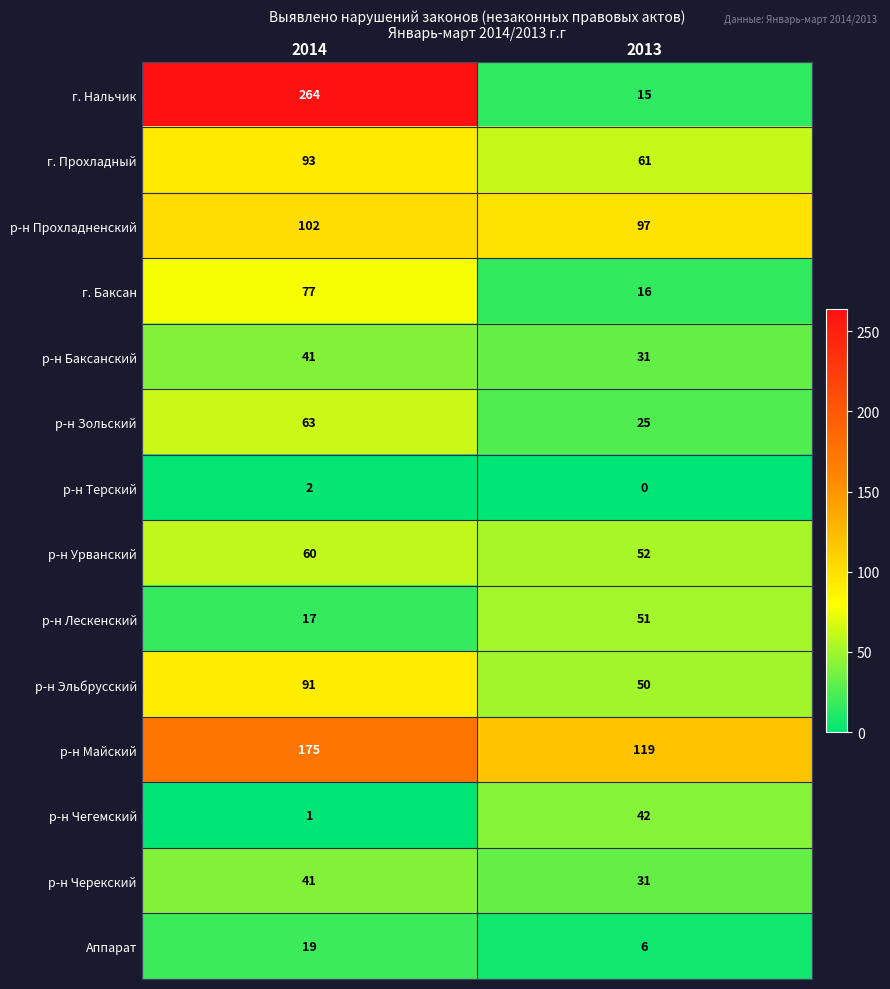

What is the approximate value of р-н Чегемский at 2013, to the nearest 10?

40